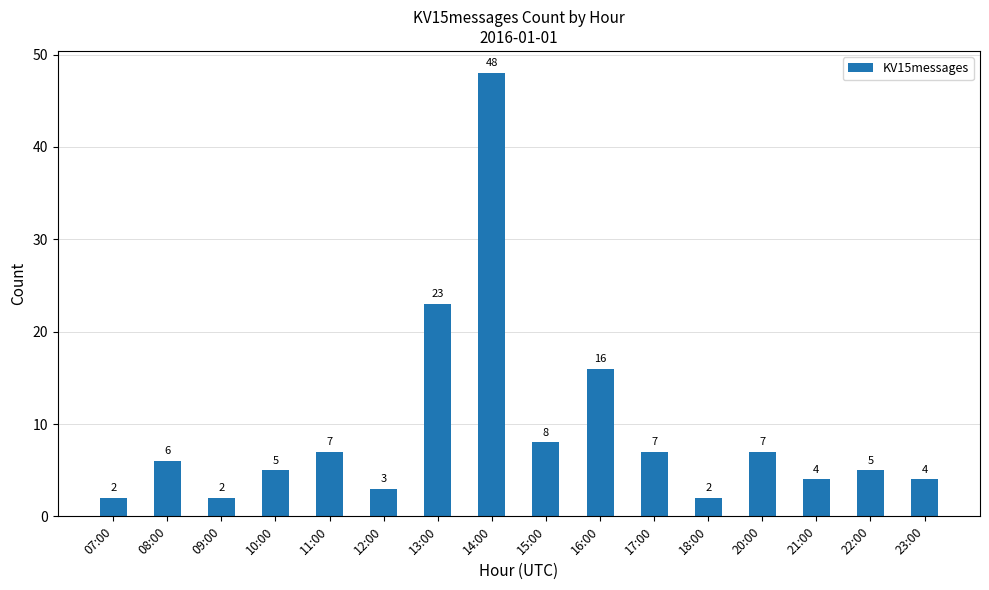

The chart shows a value of 7 at 11:00. True or false?

True